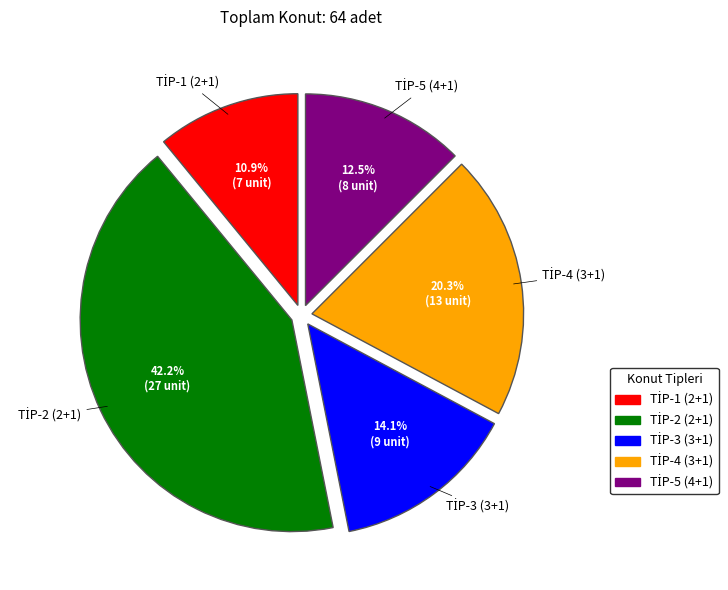

Is there a majority slice in this chart?

No